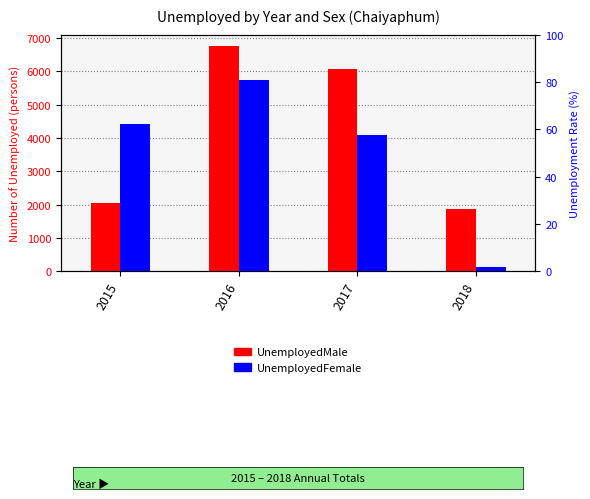

What is the value of the UnemployedMale bar at the 3rd from the left?

6060.0